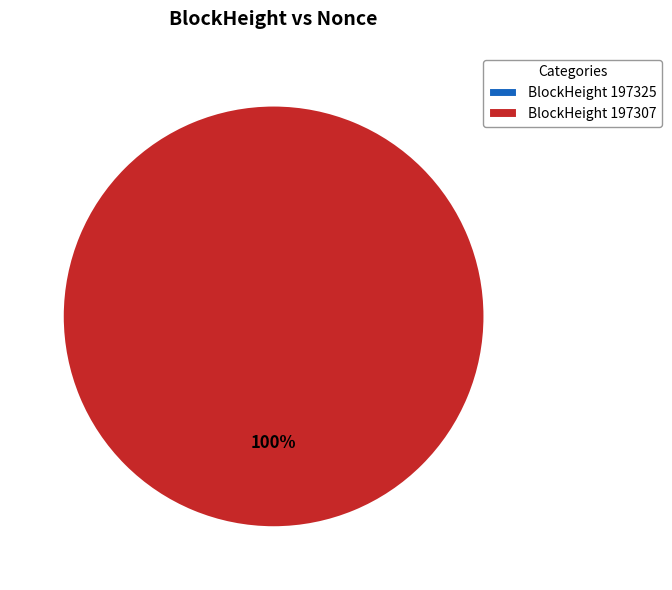

How many slices are in this pie chart?

2